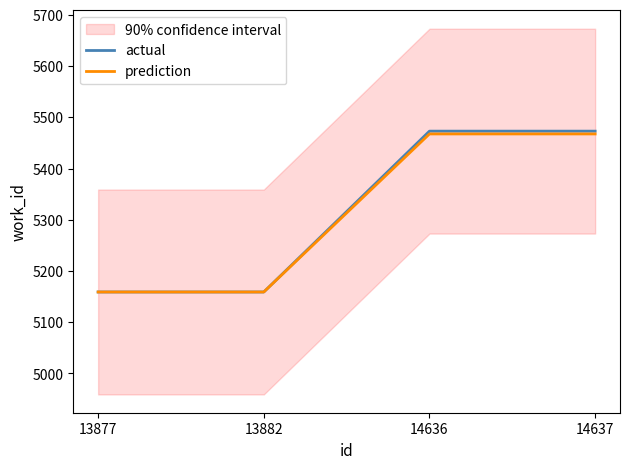

Reading left to right, extract all data points from this chart.

actual: 5159.0	5159.0	5473.0	5473.0
prediction: 5159.0	5159.0	5467.5	5467.5